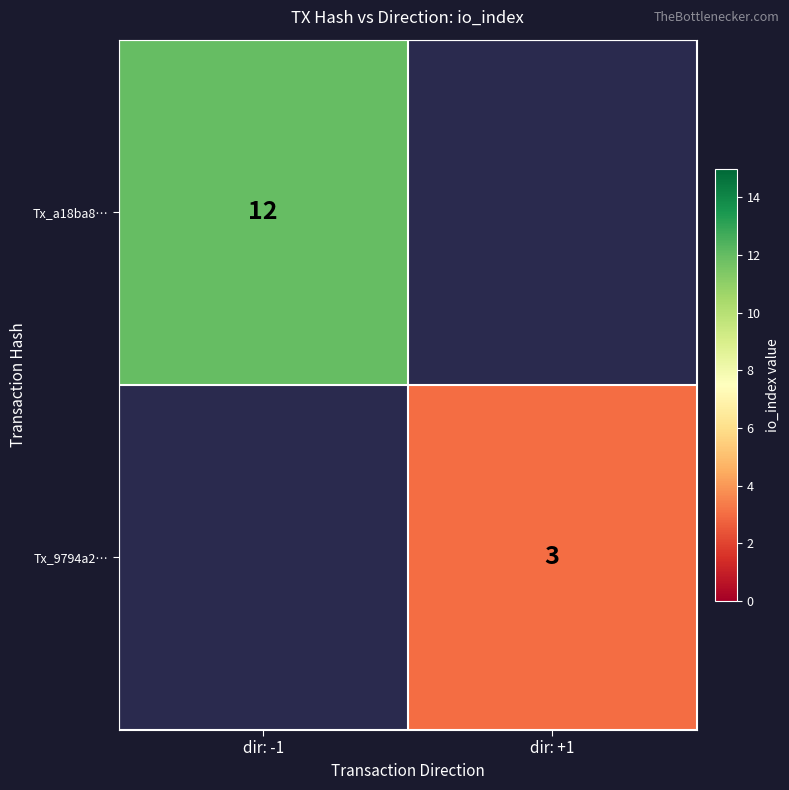

What is the minimum value shown in the chart?

3.0